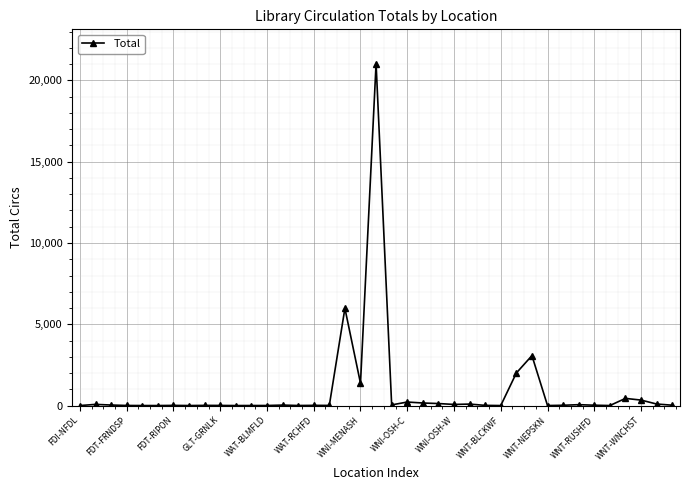

True or false: there are more than 2 points higher than both neighbors.

True